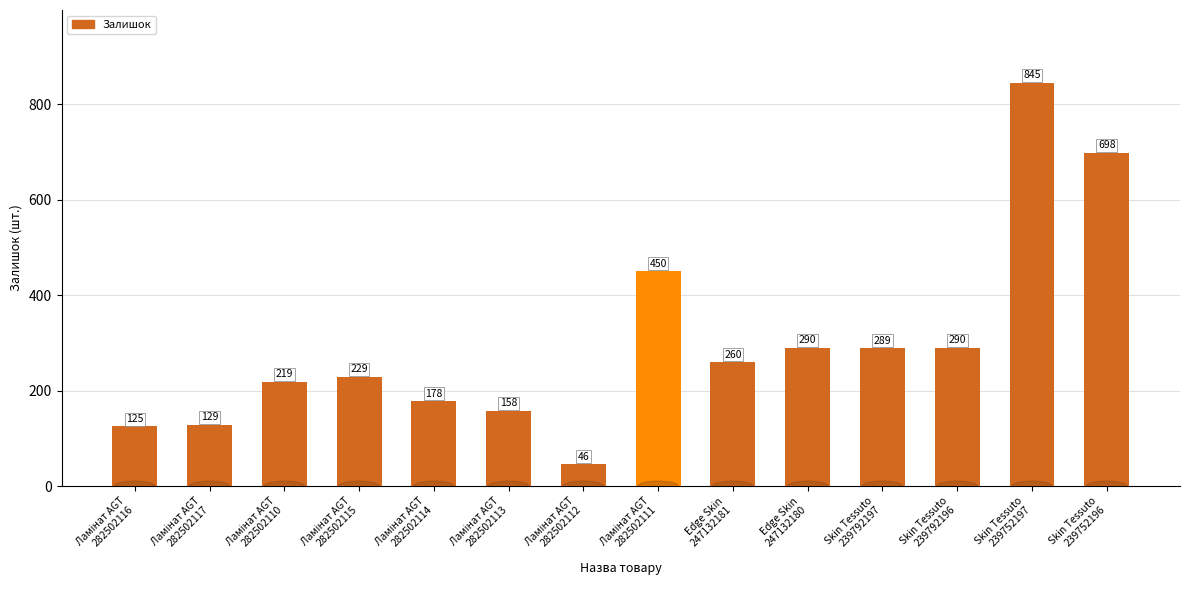

The value at Edge Skin
247132181 is 260. True or false?

True